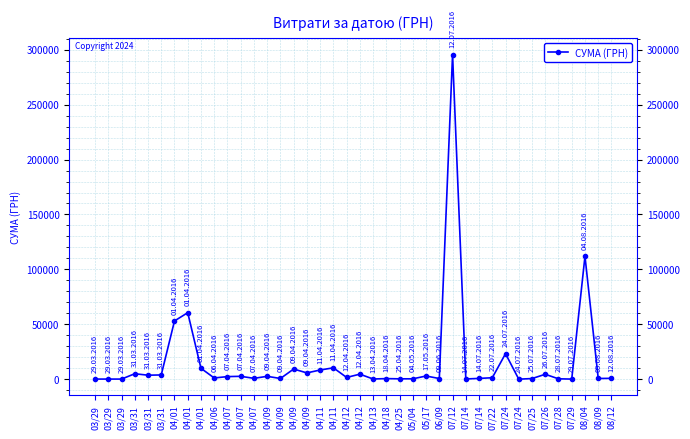

How many categories are shown in the chart?

40